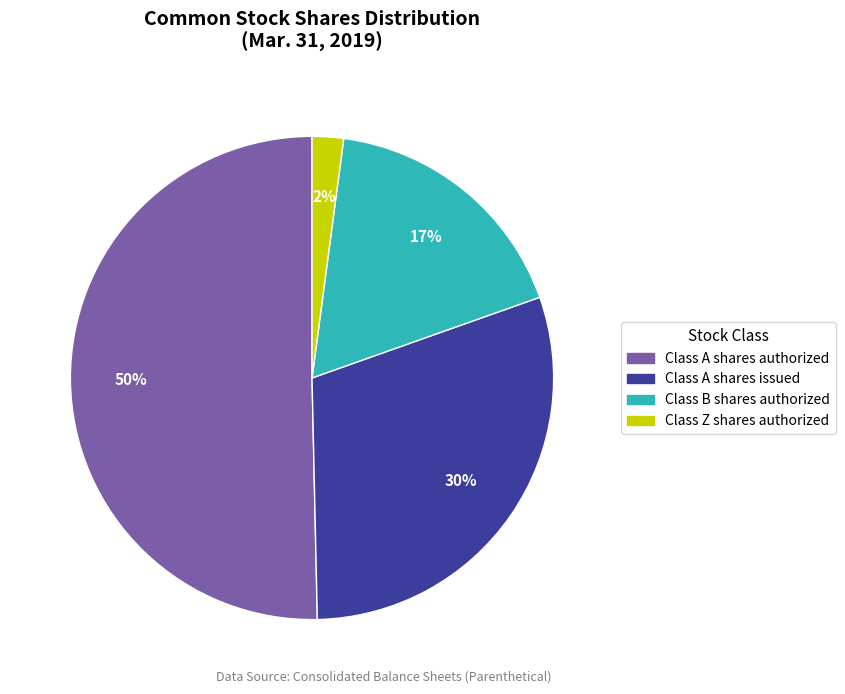

How many slices are in this pie chart?

4